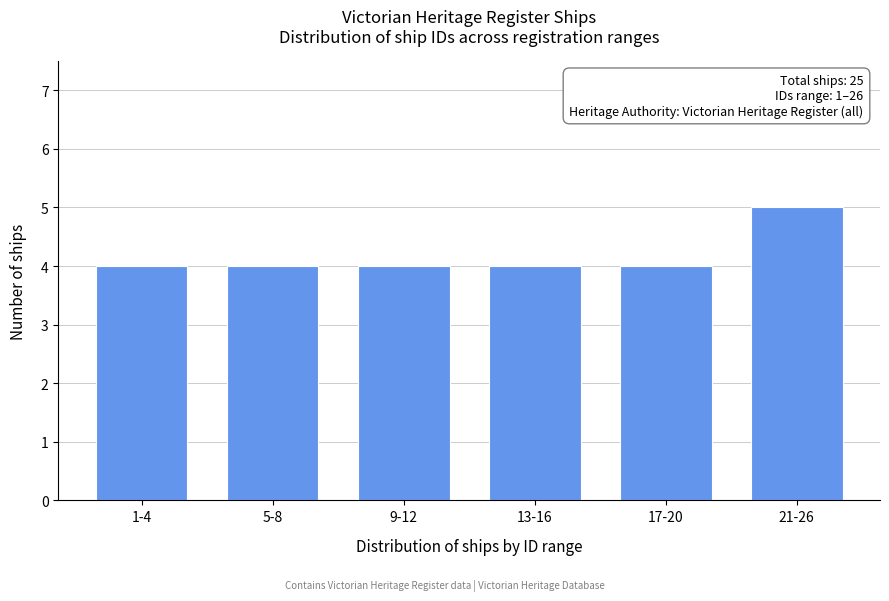

Reading left to right, extract all data points from this chart.

1-4=4	5-8=4	9-12=4	13-16=4	17-20=4	21-26=5